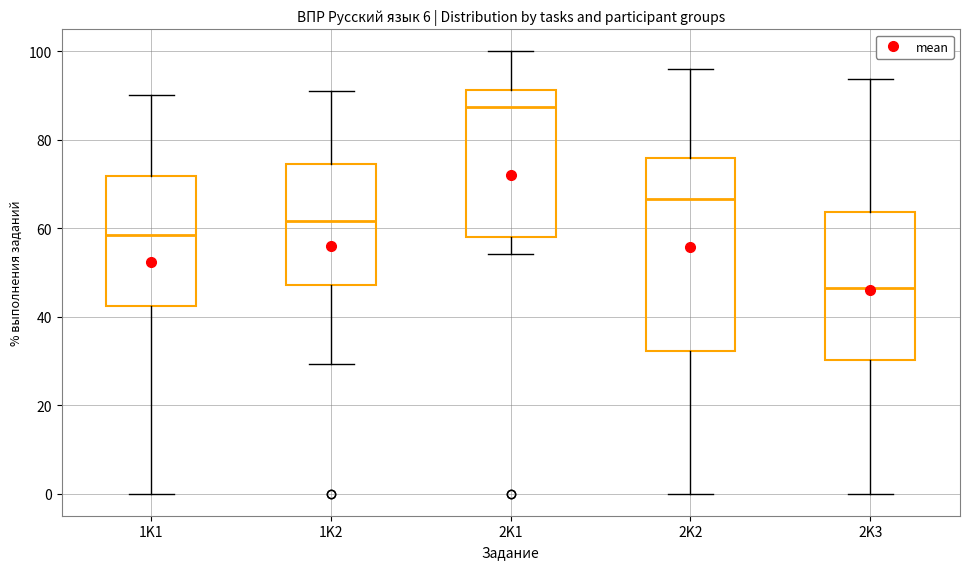

Reading left to right, transcribe this box plot: for each box, give where its median line is, the range the box spans, and where its two whiskers end, as read against the y-axis. The values are not printed on the chart, so give them approximately, as read against the axis.

1K1: median 58, box 42 to 72, whiskers 0 to 90
1K2: median 62, box 48 to 74, whiskers 30 to 92
2K1: median 88, box 58 to 92, whiskers 54 to 100
2K2: median 66, box 32 to 76, whiskers 0 to 96
2K3: median 46, box 30 to 64, whiskers 0 to 94